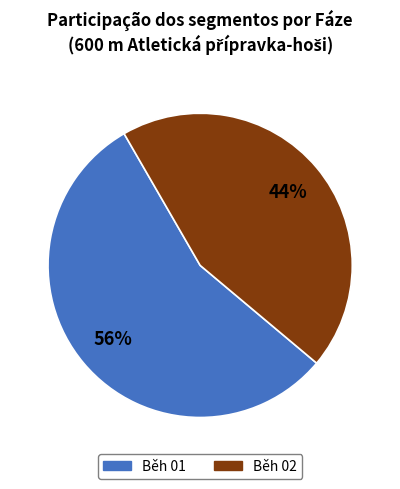

Approximately how many times larger is the value at Běh 02 compared to Běh 01?

0.8